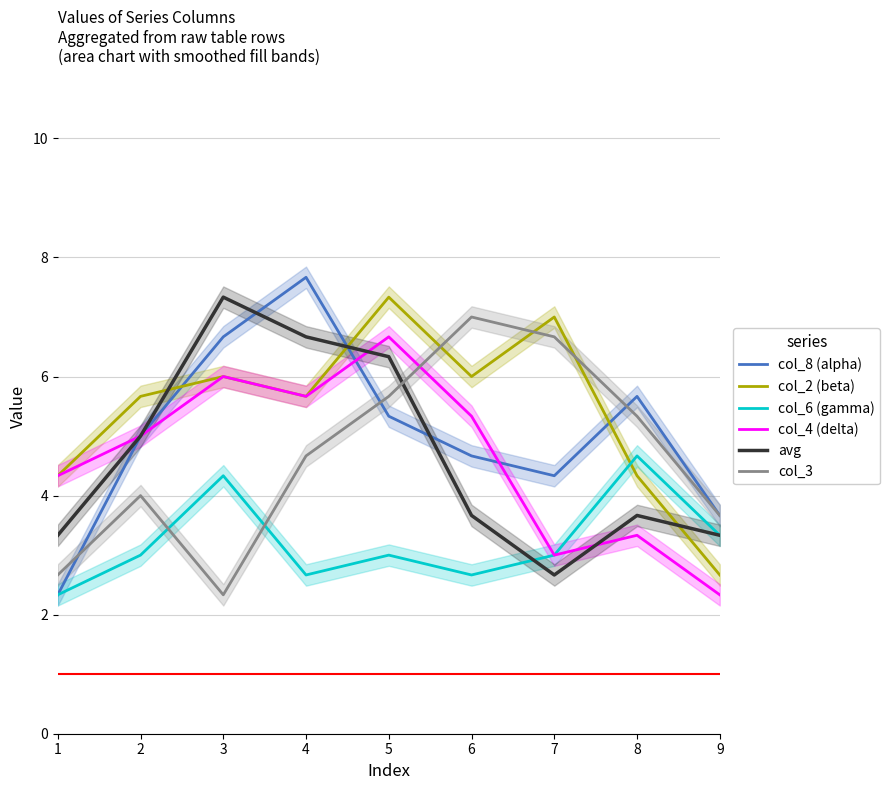

List the series in order of their peak value, lowest first.

col_6 (gamma), col_4 (delta), col_3, col_2 (beta), avg, col_8 (alpha)